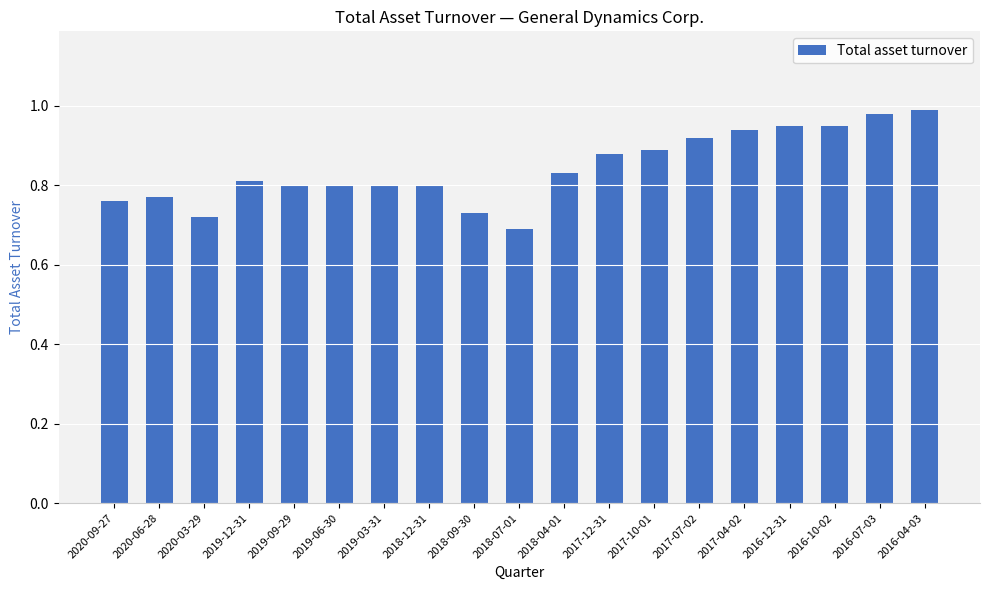

What is the change in value from 2018-12-31 to 2016-07-03?

+0.2